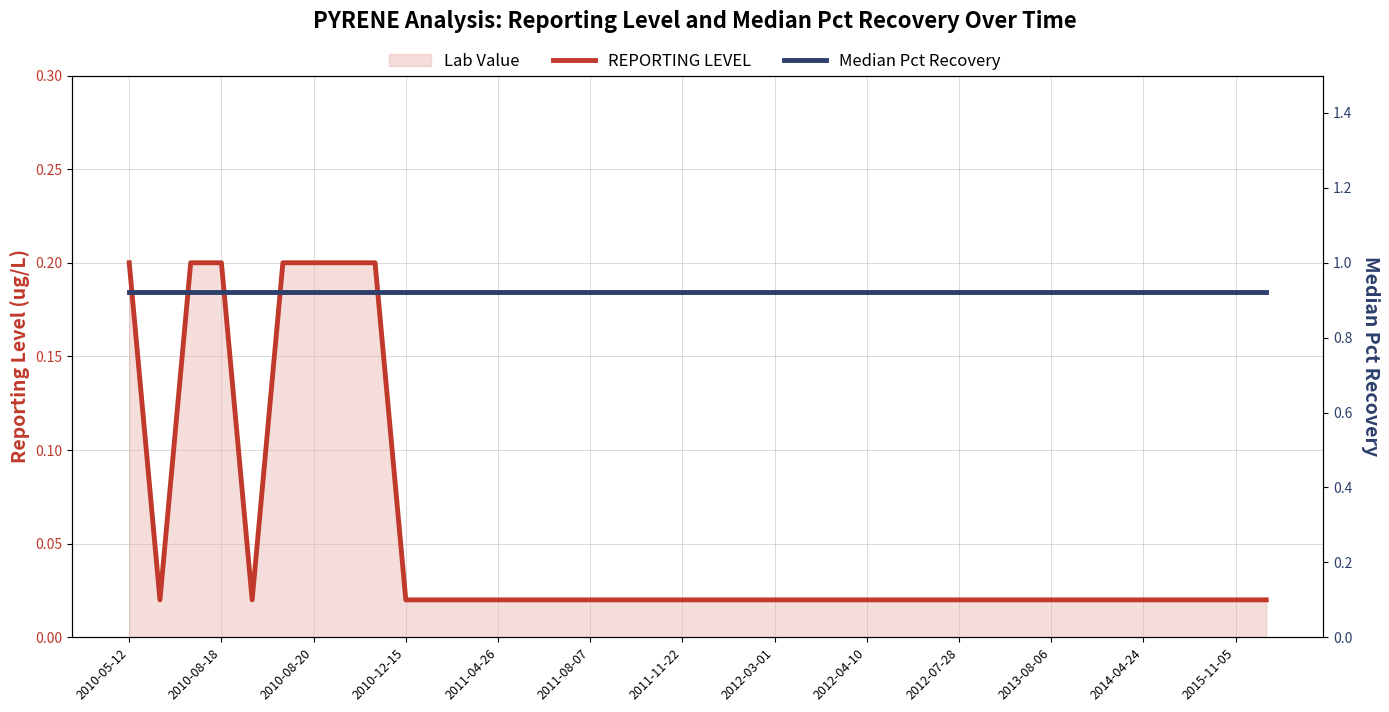

What is the total value across all series at 16?

0.9